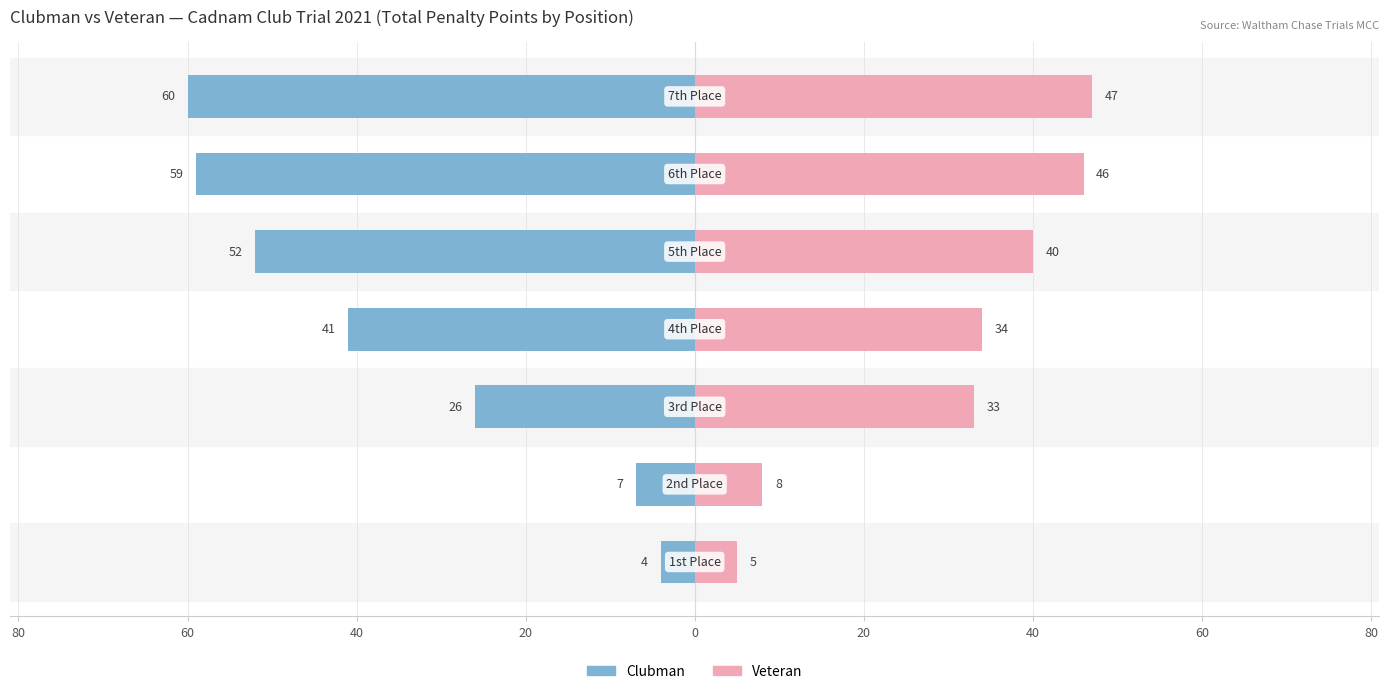

Between 80 and 20, which is larger?

80